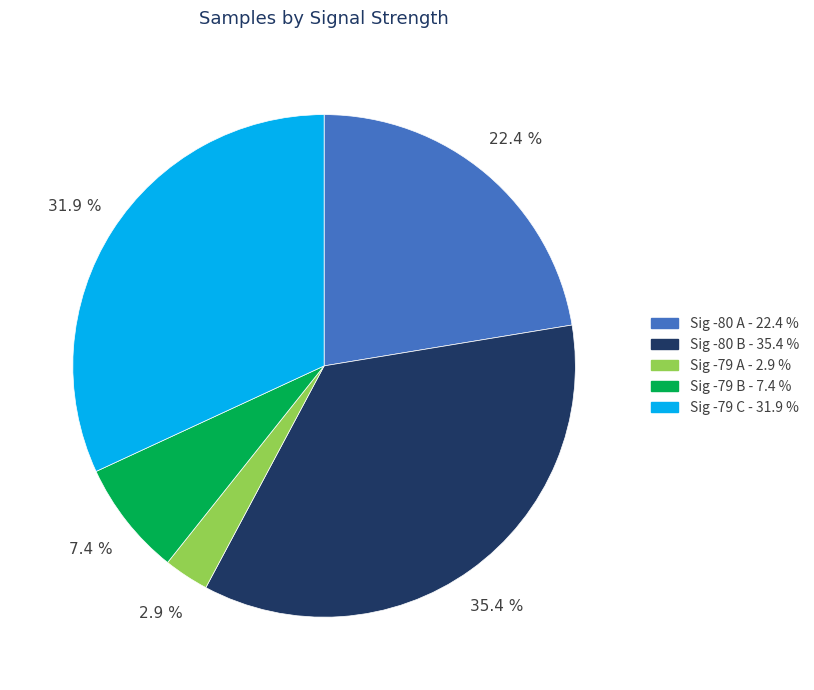

How many slices are in this pie chart?

5